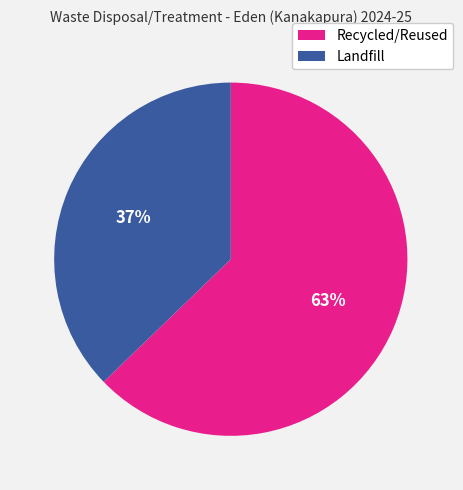

What percentage is the Landfill slice, to the nearest percent?

37%